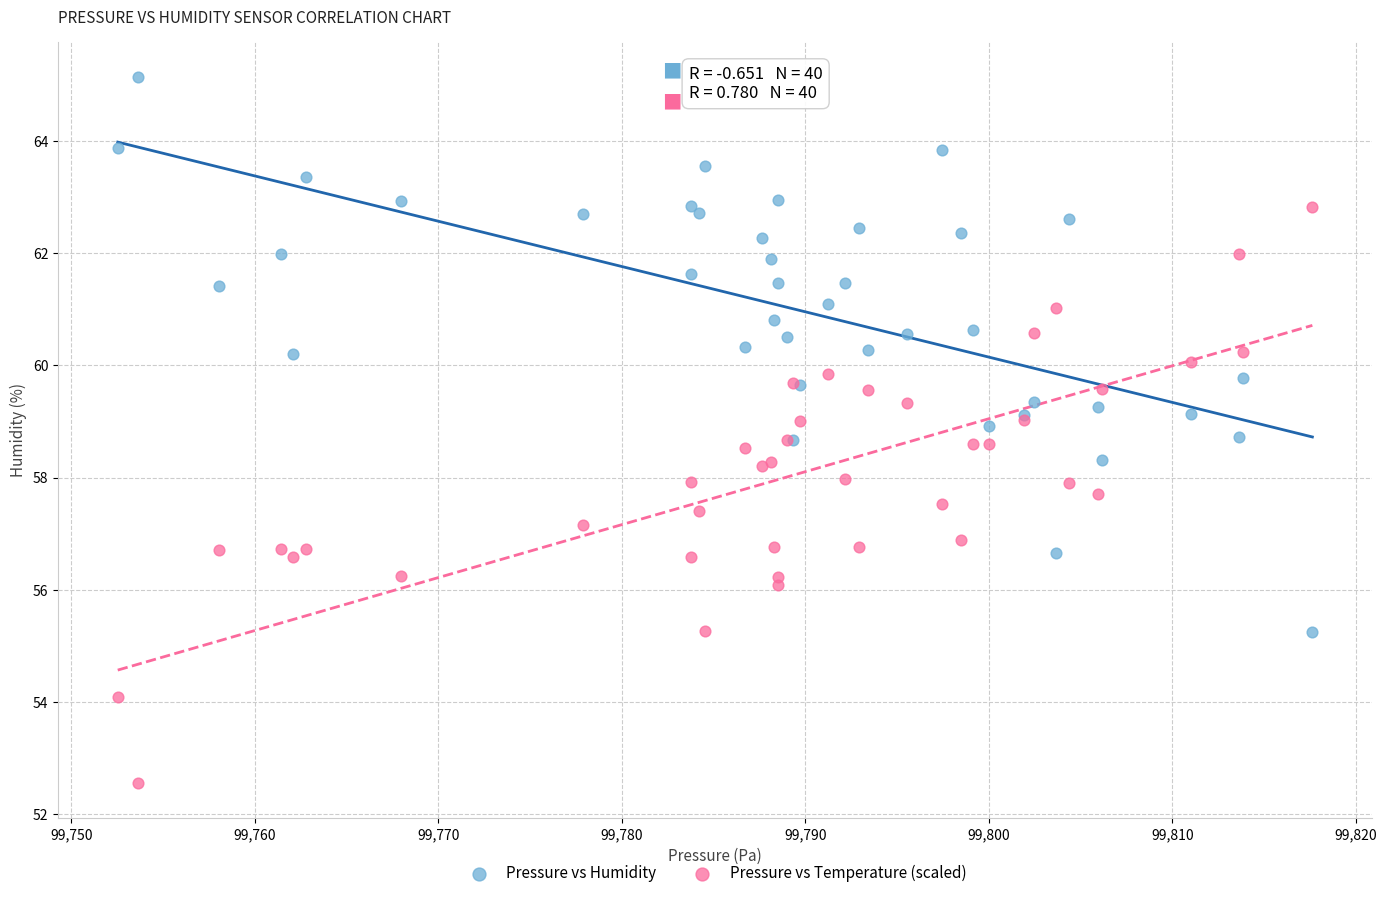

Which series reaches the minimum Y coordinate?

Pressure vs Temperature (scaled)